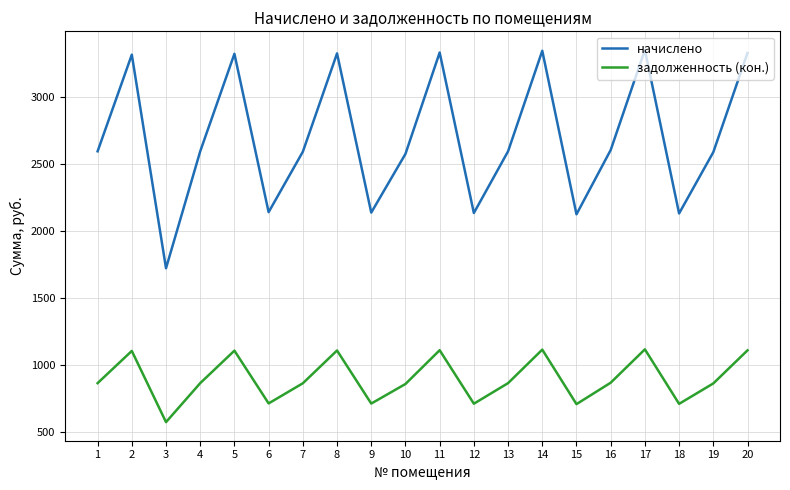

What is the average value of the задолженность (кон.) series?

897.5